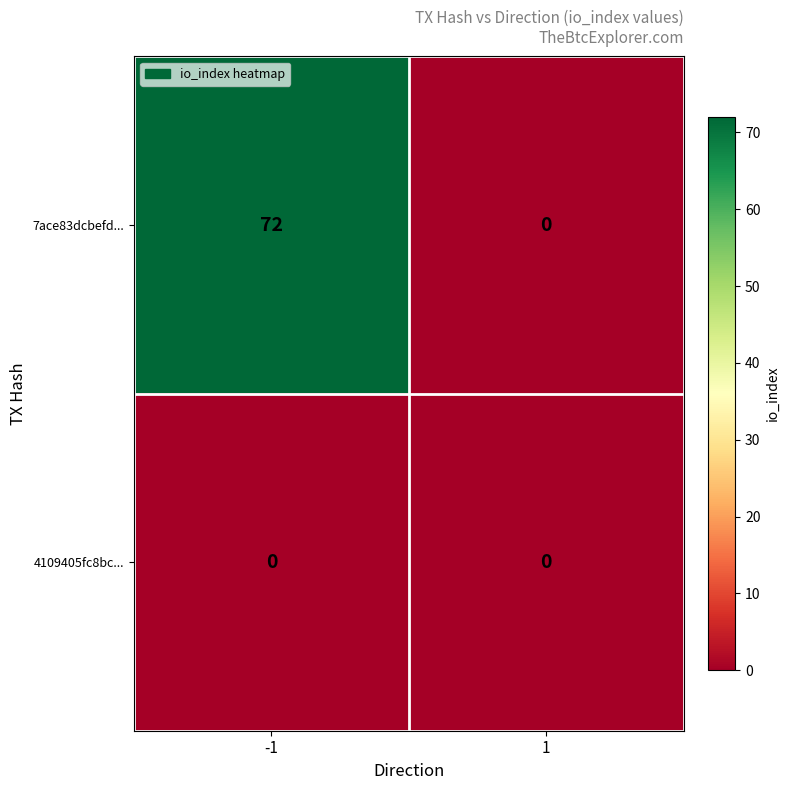

What is the maximum value shown in the chart?

72